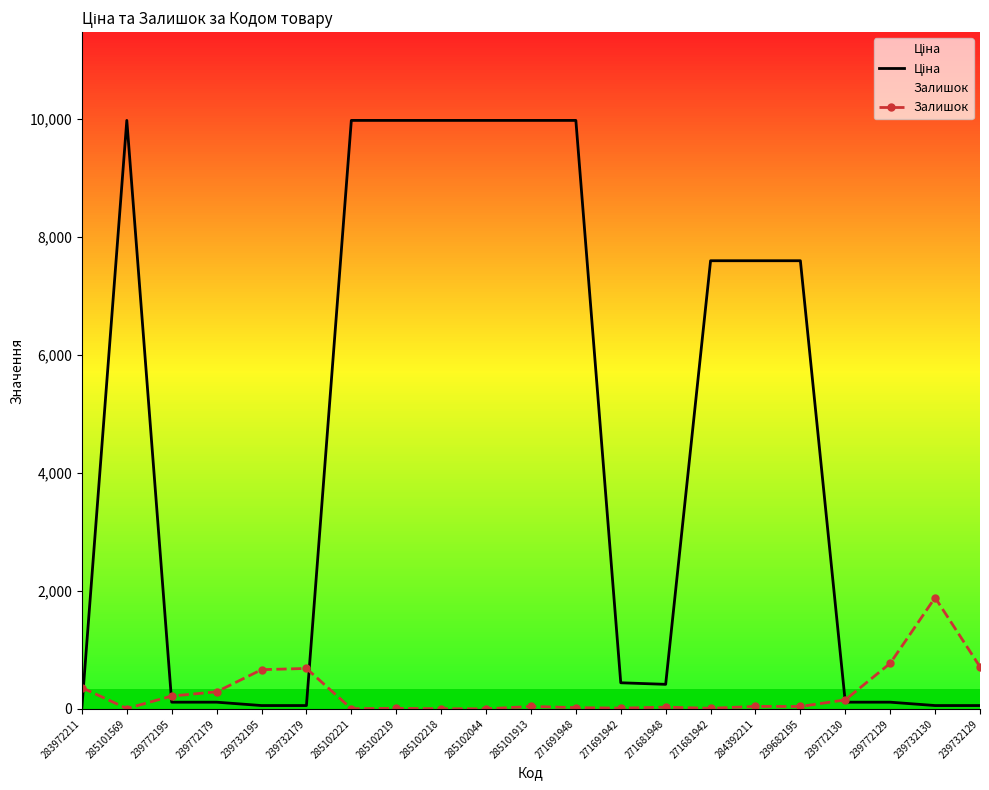

True or false: Ціна and Залишок intersect in this chart.

True